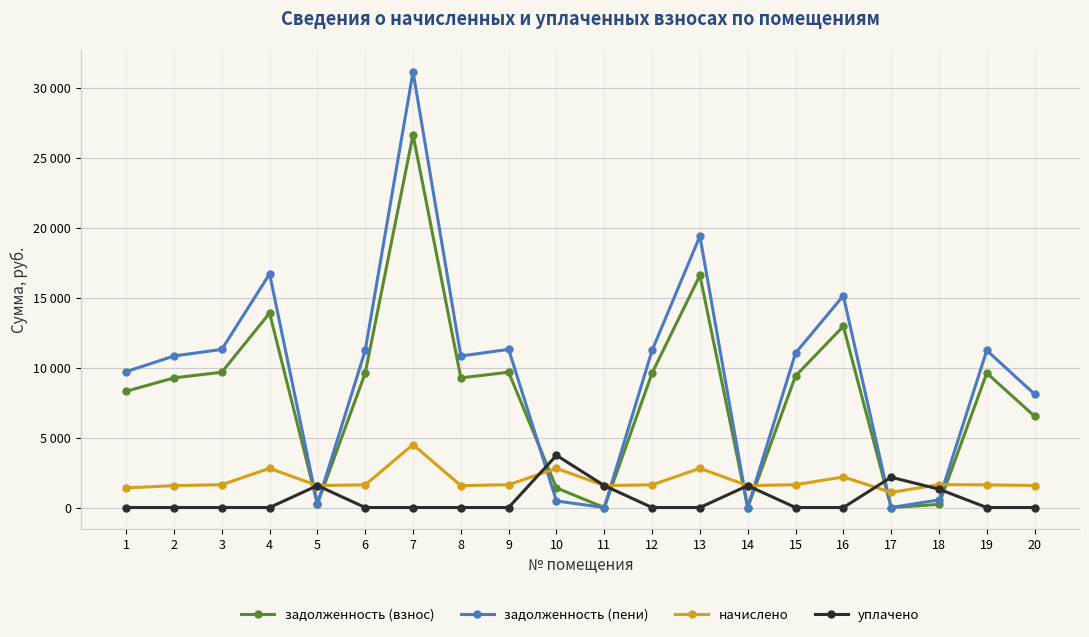

True or false: задолженность (пени) has a value of 17355.3 at 3.

False